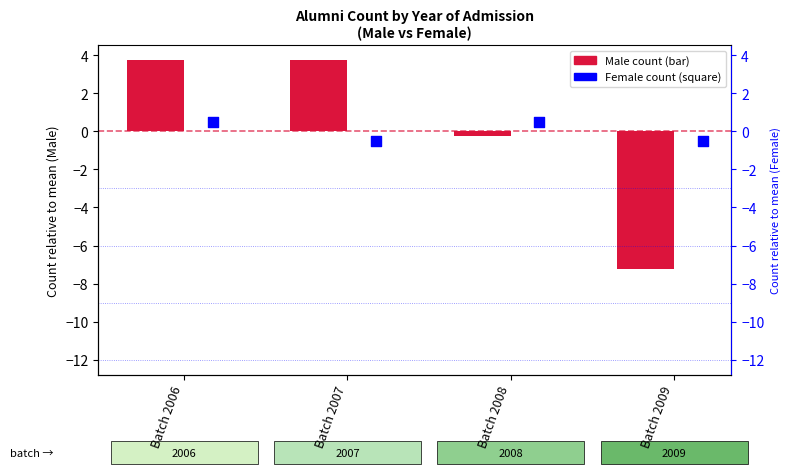

Between Batch 2008 and Batch 2006, which is larger?

Batch 2006